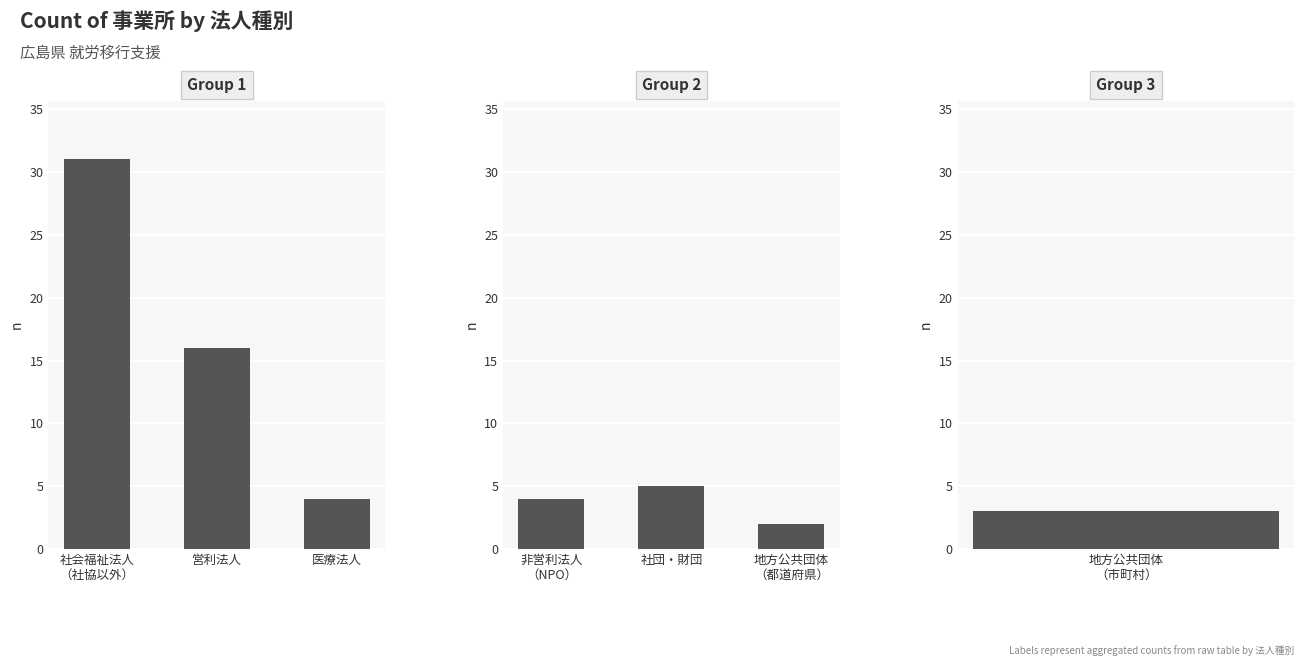

What is the sum of the 社会福祉法人（社協以外）・営利法人・医療法人 values at 医療法人 and 営利法人?

20